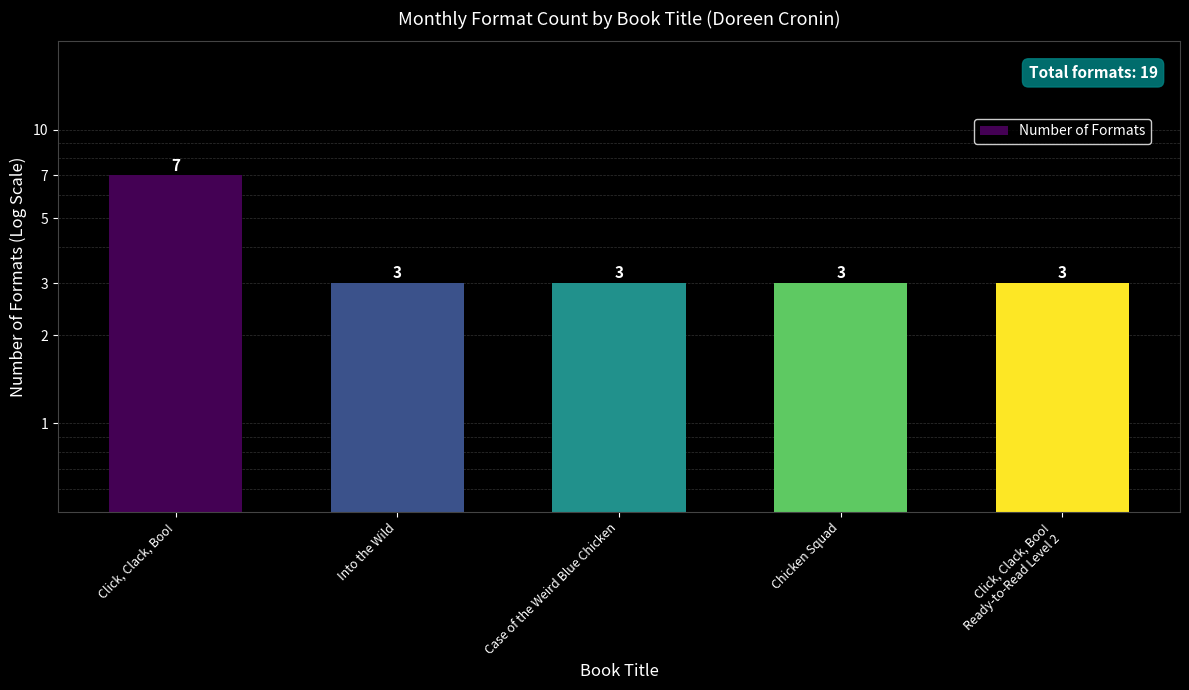

What is the maximum value shown in the chart?

7